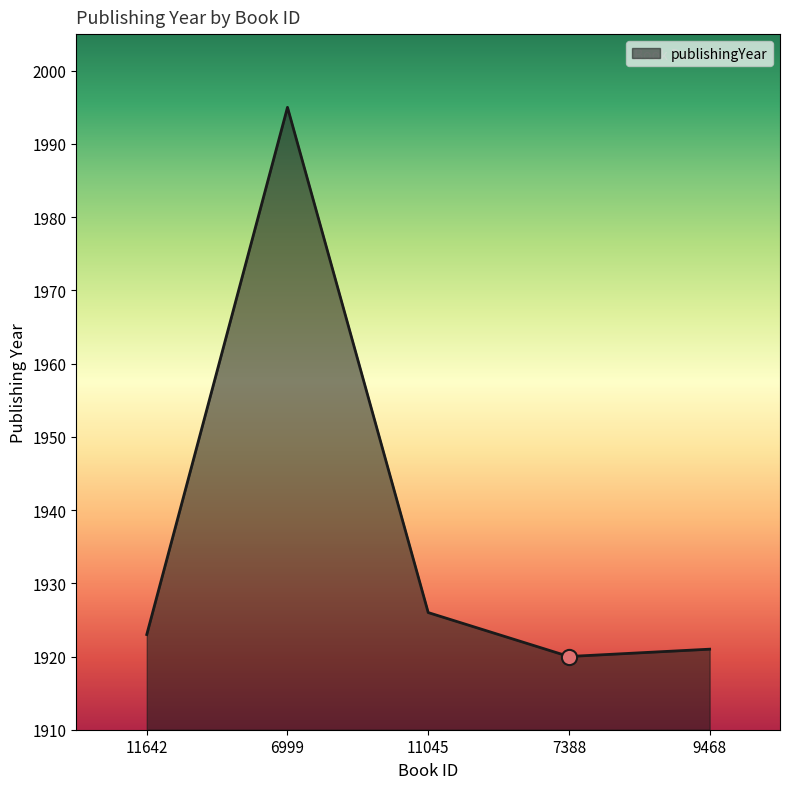

Approximately how many times larger is the value at 6999 compared to 9468?

1.0